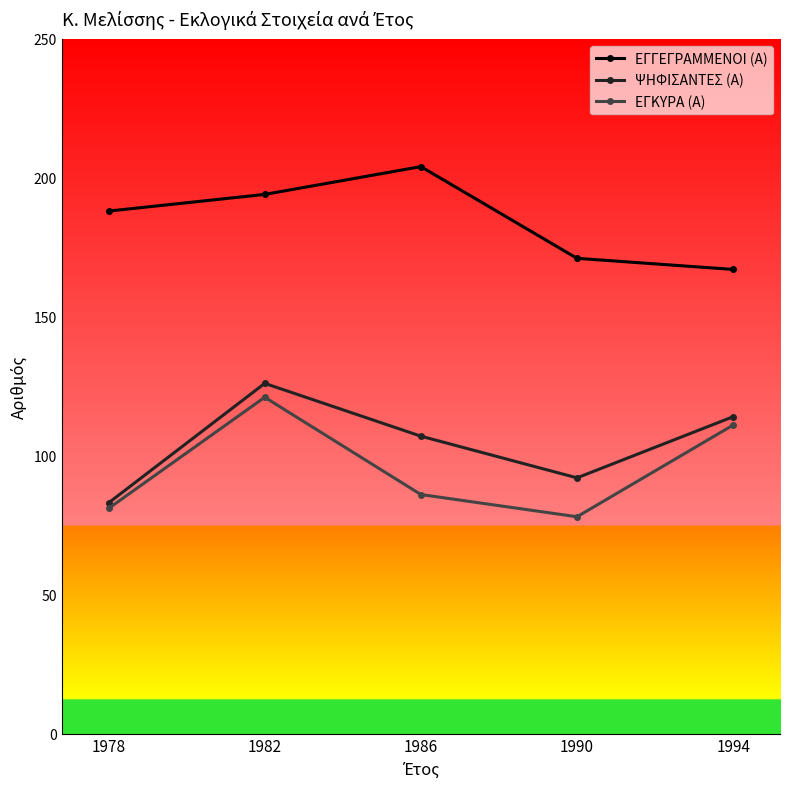

The ΨΗΦΙΣΑΝΤΕΣ (Α) series shows 114 at 1994. True or false?

True